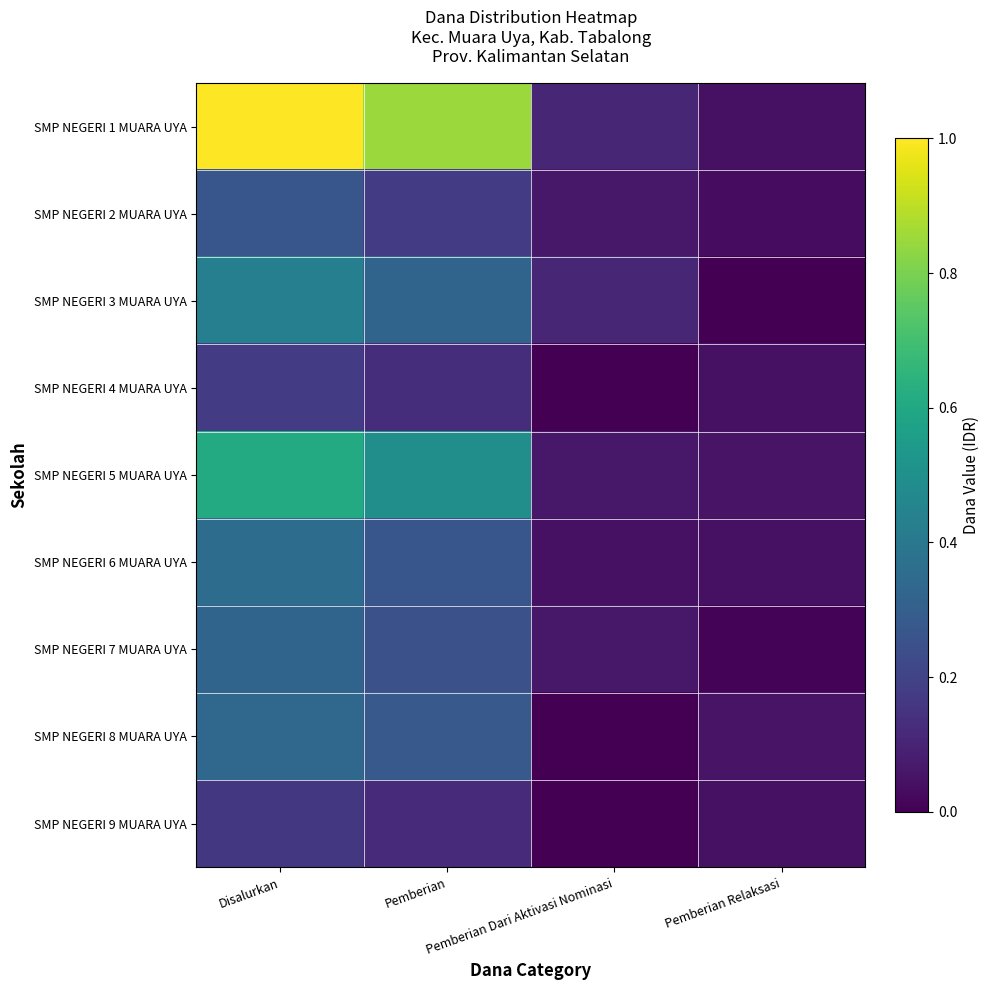

Reading right to left, transcribe all the data shown in this chart.

SMP NEGERI 1 MUARA UYA: Pemberian Relaksasi=0.0	Pemberian Dari Aktivasi Nominasi=0.1	Pemberian=0.8	Disalurkan=1.0
SMP NEGERI 2 MUARA UYA: Pemberian Relaksasi=0.0	Pemberian Dari Aktivasi Nominasi=0.1	Pemberian=0.2	Disalurkan=0.3
SMP NEGERI 3 MUARA UYA: Pemberian Relaksasi=0.0	Pemberian Dari Aktivasi Nominasi=0.1	Pemberian=0.3	Disalurkan=0.4
SMP NEGERI 4 MUARA UYA: Pemberian Relaksasi=0.0	Pemberian Dari Aktivasi Nominasi=0.0	Pemberian=0.1	Disalurkan=0.2
SMP NEGERI 5 MUARA UYA: Pemberian Relaksasi=0.1	Pemberian Dari Aktivasi Nominasi=0.1	Pemberian=0.5	Disalurkan=0.6
SMP NEGERI 6 MUARA UYA: Pemberian Relaksasi=0.0	Pemberian Dari Aktivasi Nominasi=0.0	Pemberian=0.3	Disalurkan=0.4
SMP NEGERI 7 MUARA UYA: Pemberian Relaksasi=0.0	Pemberian Dari Aktivasi Nominasi=0.1	Pemberian=0.2	Disalurkan=0.3
SMP NEGERI 8 MUARA UYA: Pemberian Relaksasi=0.1	Pemberian Dari Aktivasi Nominasi=0.0	Pemberian=0.3	Disalurkan=0.3
SMP NEGERI 9 MUARA UYA: Pemberian Relaksasi=0.0	Pemberian Dari Aktivasi Nominasi=0.0	Pemberian=0.1	Disalurkan=0.2